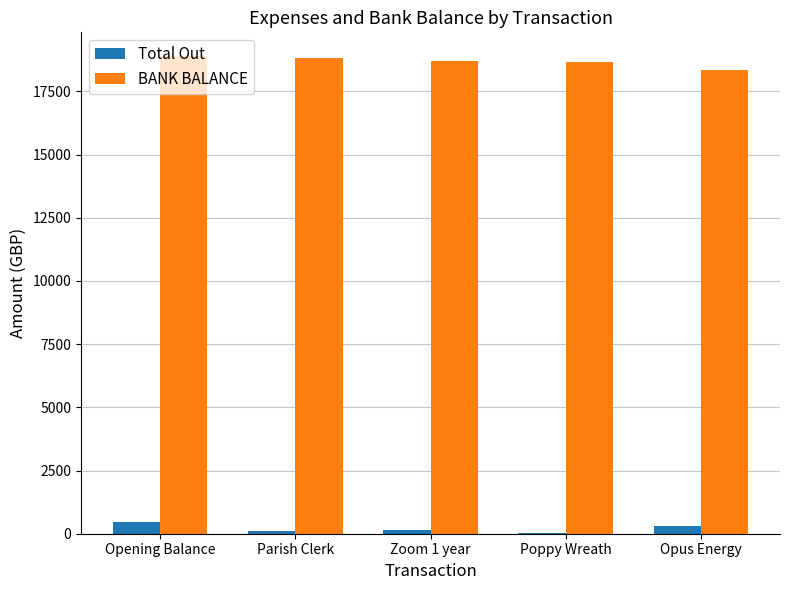

At which category is the sum across all series the highest?

Opening Balance